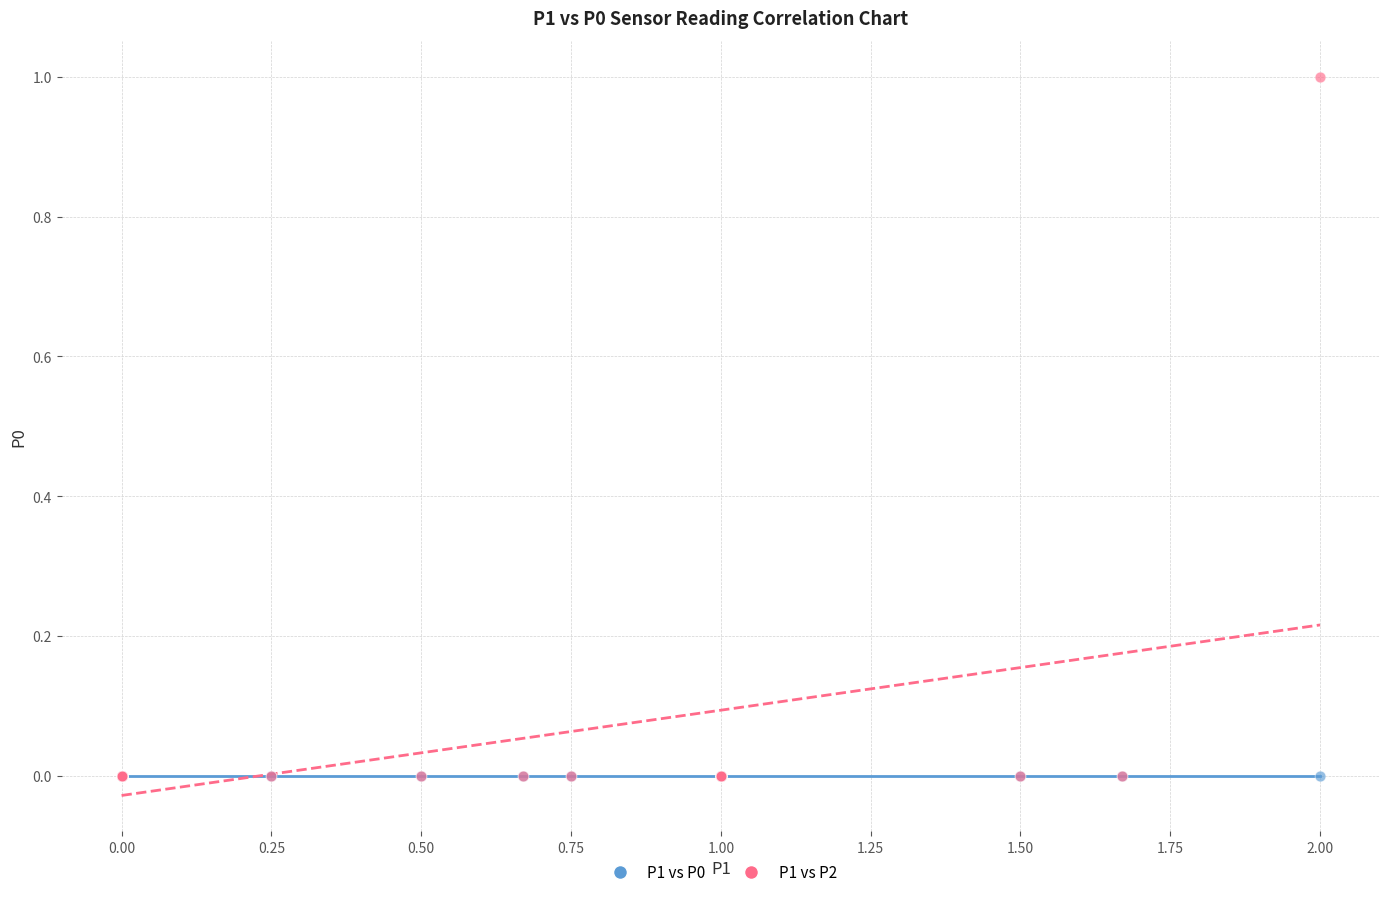

Which series reaches the maximum Y coordinate?

P1 vs P2